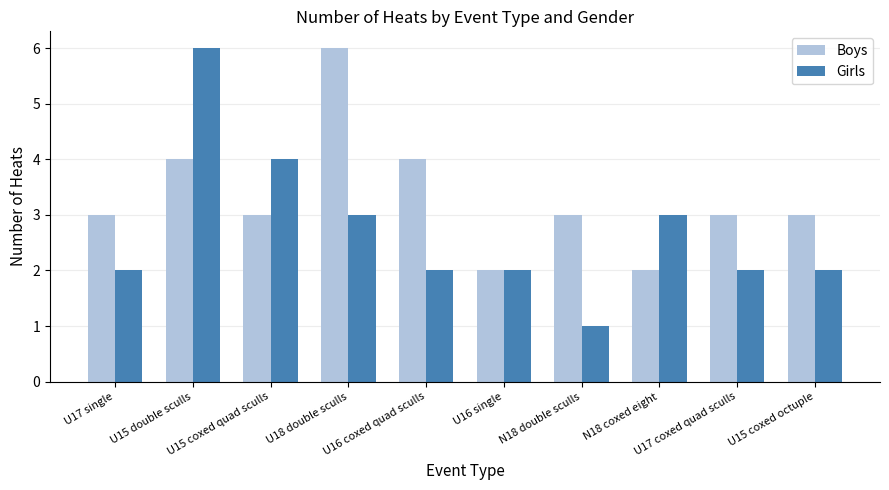

What is the sum of the Girls values at U18 double sculls and U15 coxed quad sculls?

7